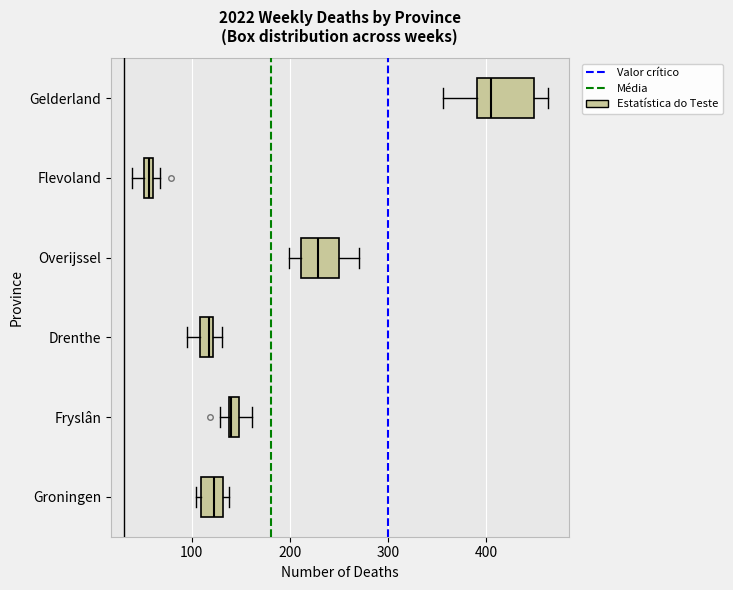

Which box is the widest, from its left edge to its right edge?

Gelderland